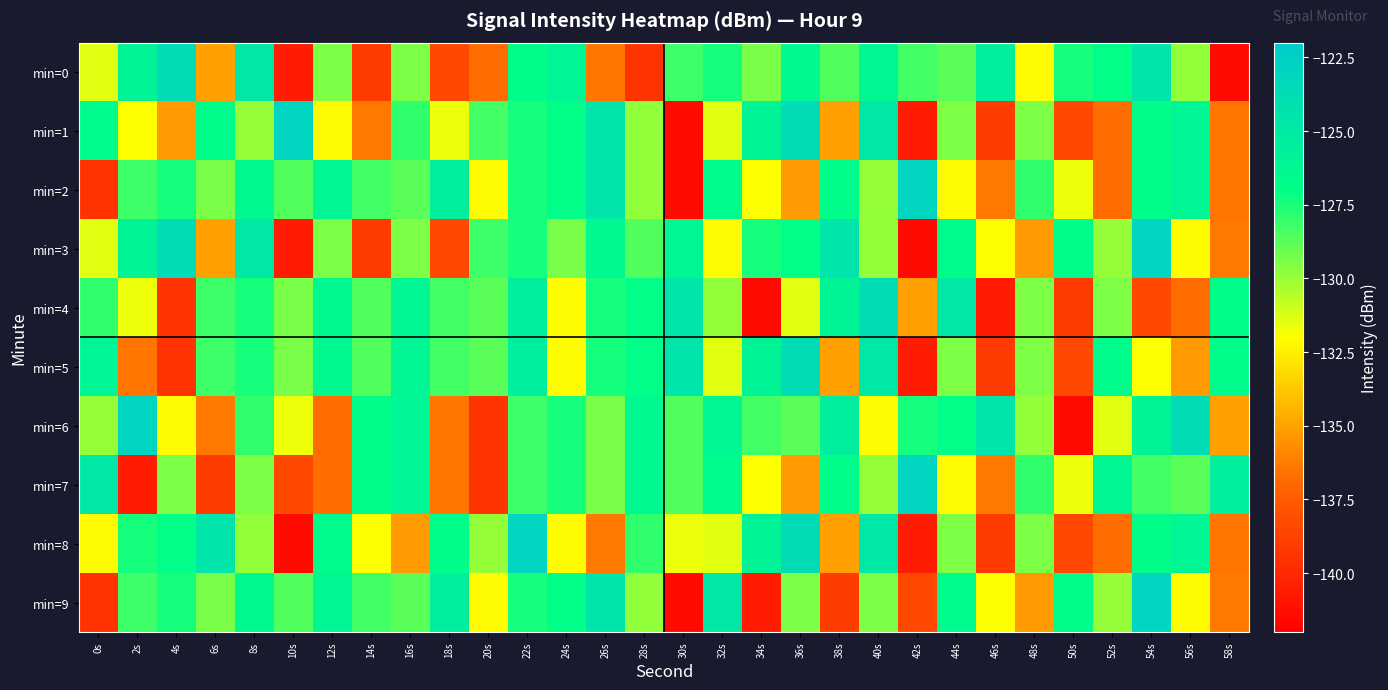

Which label corresponds to the largest value in the chart?

10s